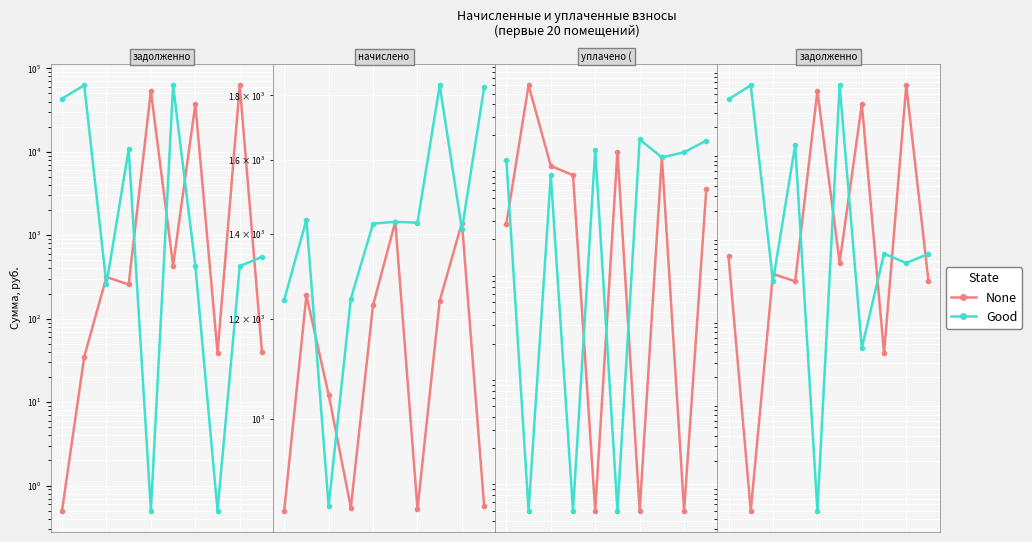

The None series shows 139.5 at 3. True or false?

False